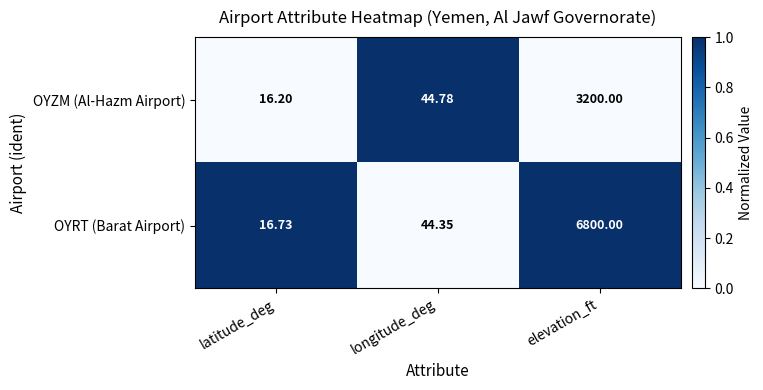

Which category has the lowest value in the OYRT (Barat Airport) series?

latitude_deg